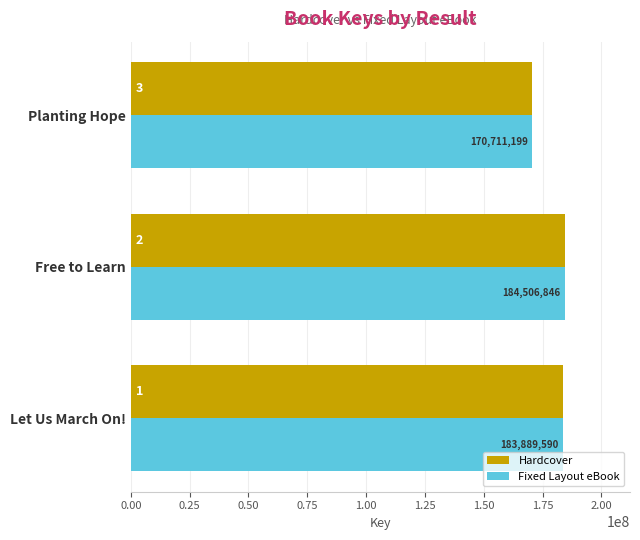

What is the difference between the maximum and minimum values in the Fixed Layout eBook series?

13795647